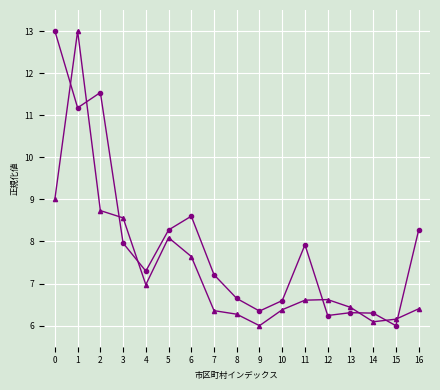

What is the difference between the highest and lowest values at 16?

1.9